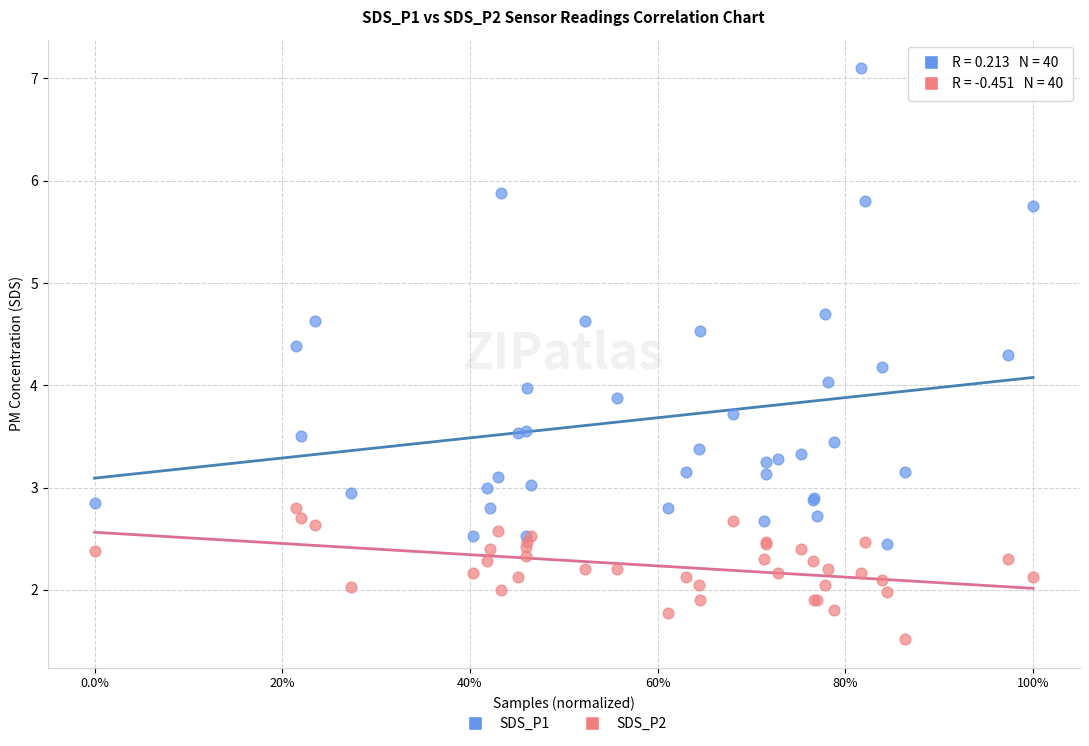

Which series reaches the minimum Y coordinate?

SDS_P2